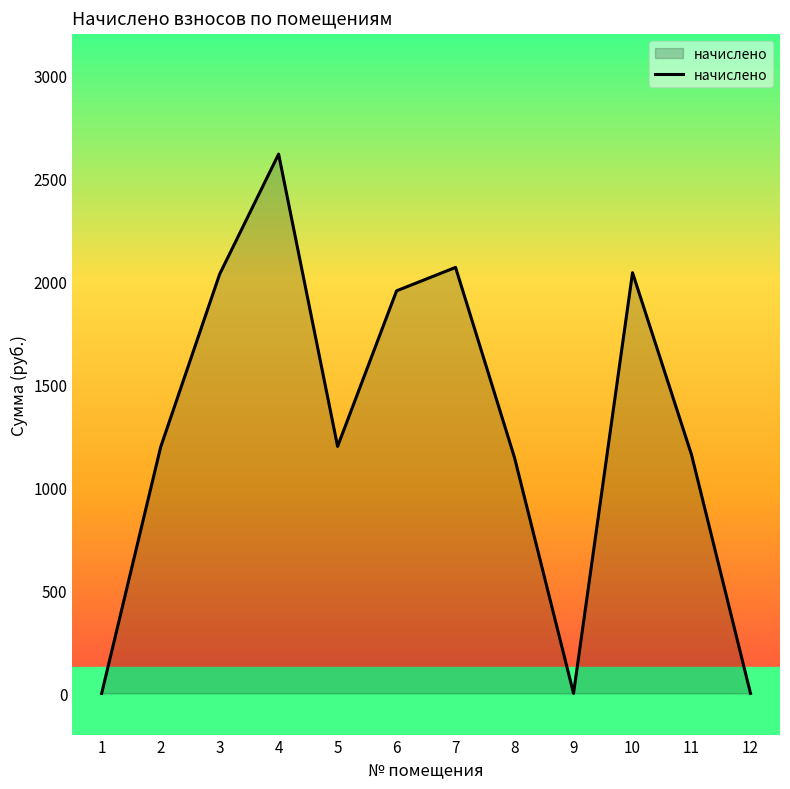

What is the sum of all values?

15411.8